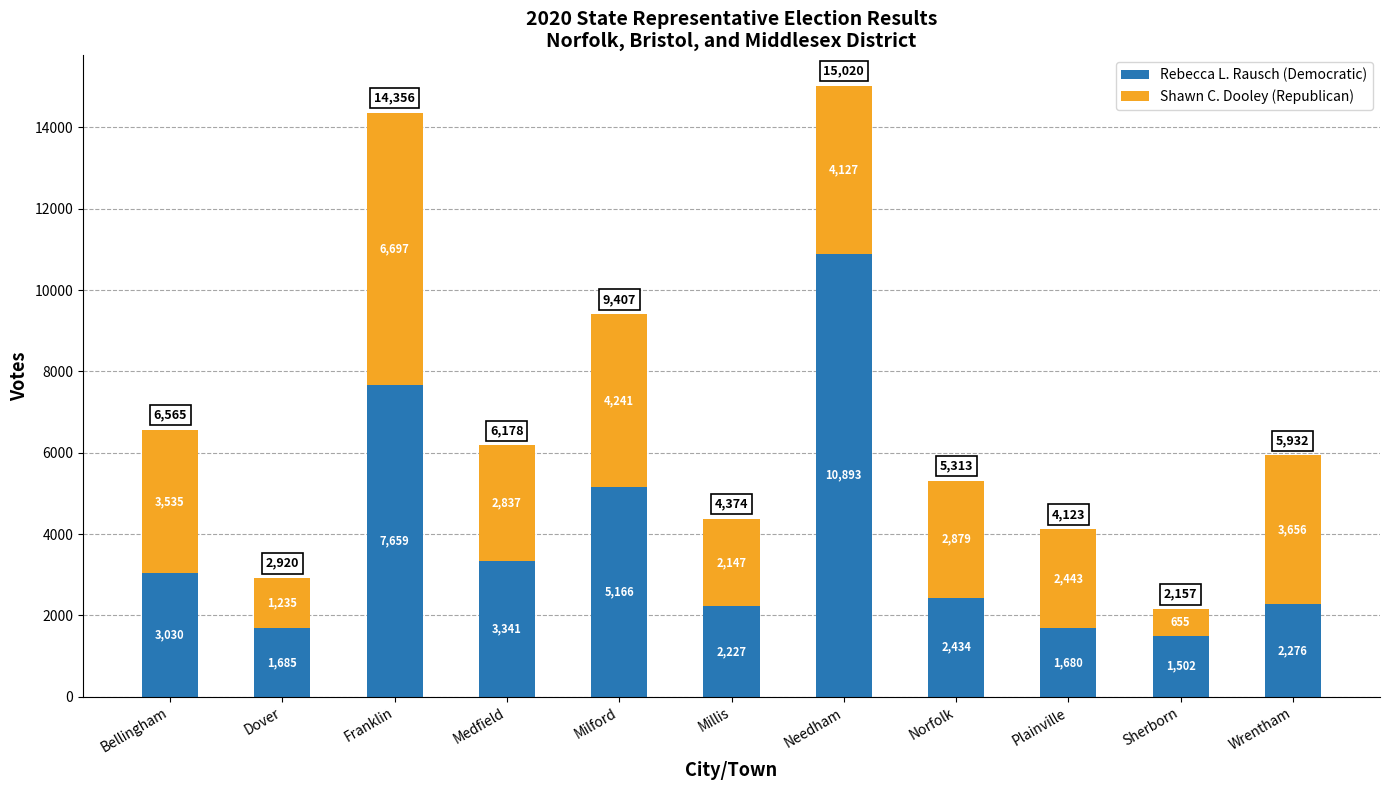

What is the total value across all series at Dover?

2920